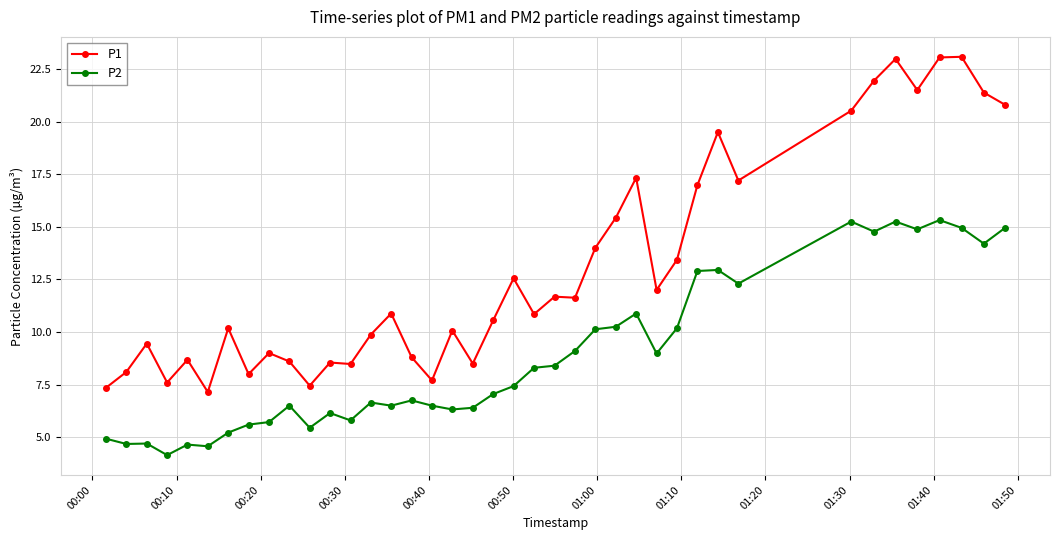

Which series has the largest range (max minus min)?

P1